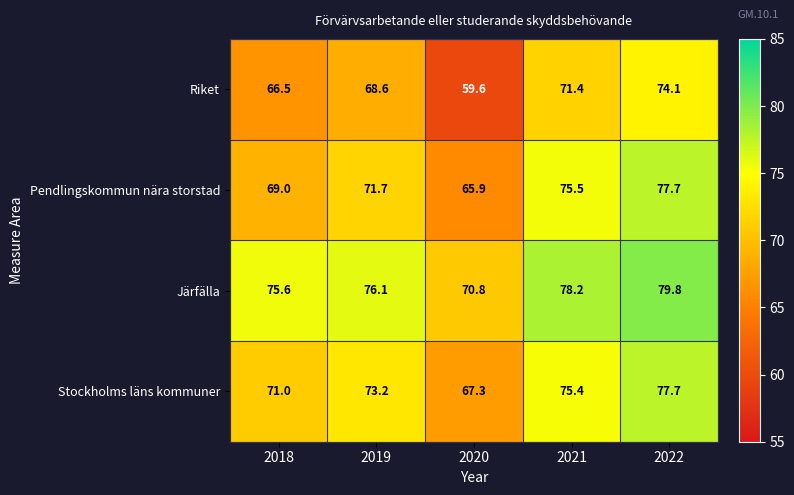

At which category is the sum across all series the highest?

2022